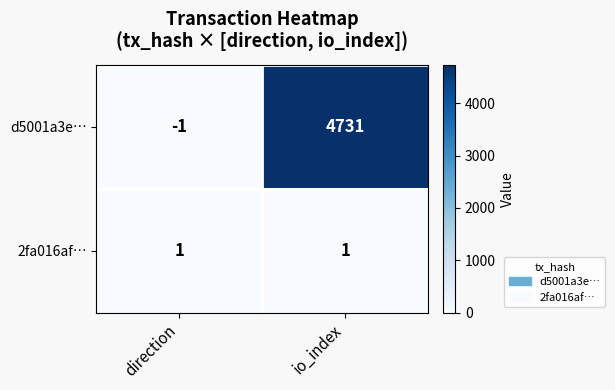

Rank the series by their maximum value, from highest to lowest.

d5001a3e…, 2fa016af…